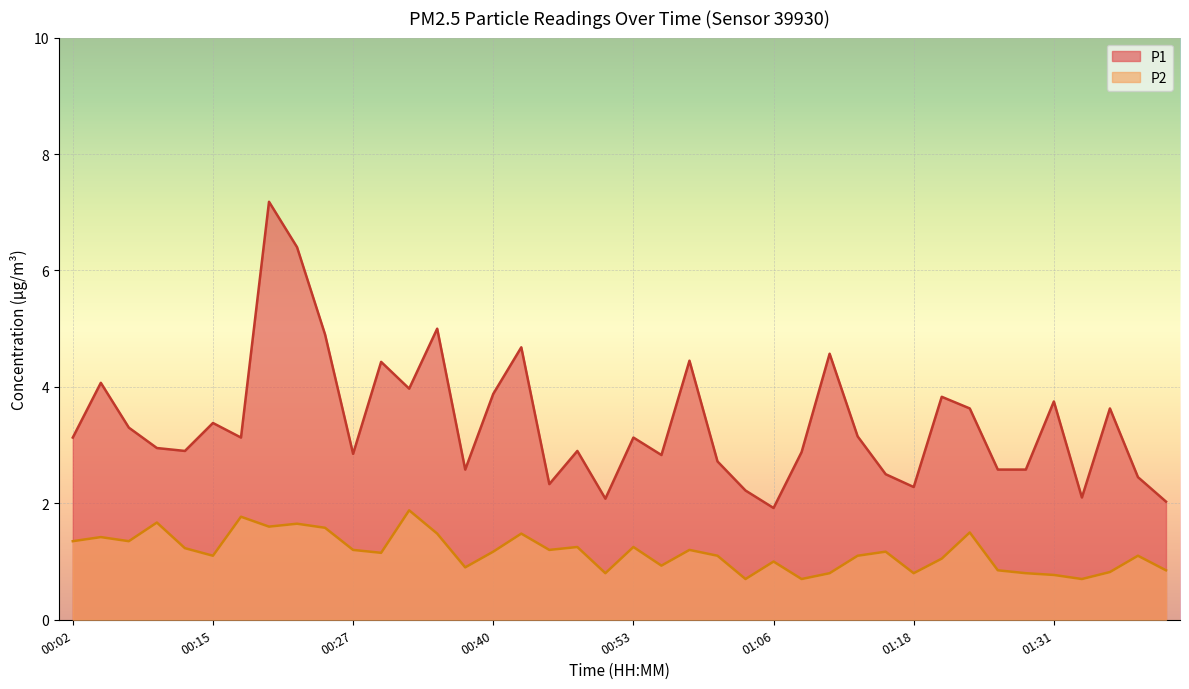

True or false: P1 has a value of 1.4 at 00:48.

False